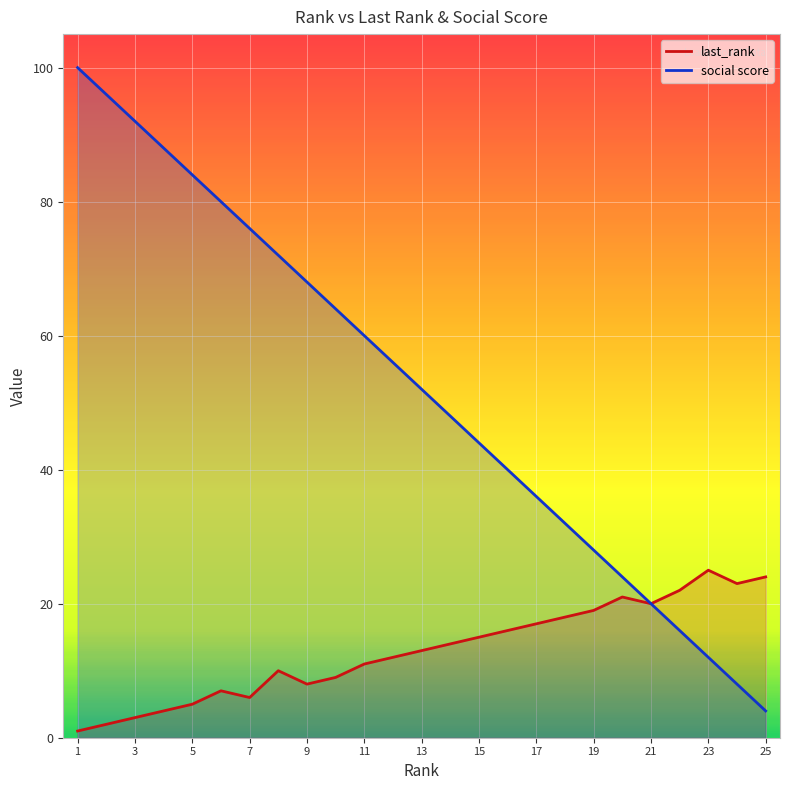

Reading left to right, transcribe all the data shown in this chart.

last_rank: 1=1	2=2	3=3	4=4	5=5	6=7	7=6	8=10	9=8	10=9	11=11	12=12	13=13	14=14	15=15	16=16	17=17	18=18	19=19	20=21	21=20	22=22	23=25	24=23	25=24
social score: 1=100	2=96	3=92	4=88	5=84	6=80	7=76	8=72	9=68	10=64	11=60	12=56	13=52	14=48	15=44	16=40	17=36	18=32	19=28	20=24	21=20	22=16	23=12	24=8	25=4